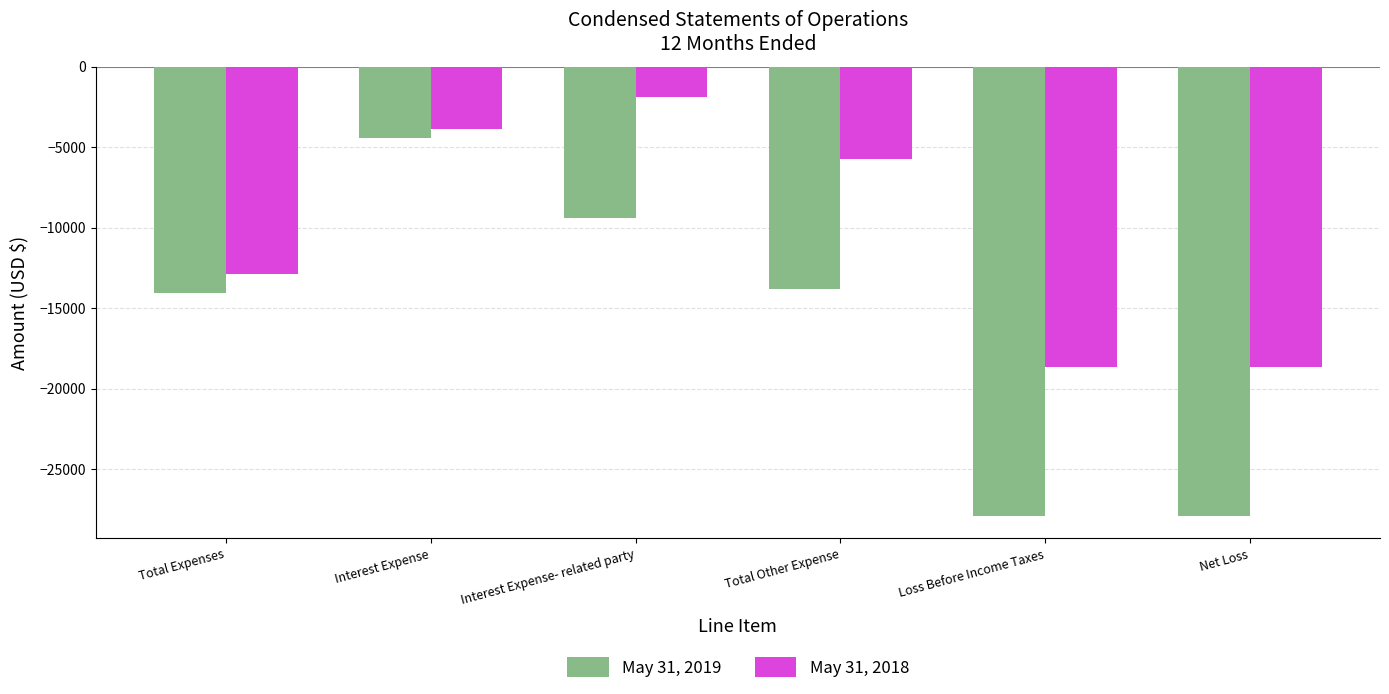

What is the difference between the highest and lowest values at Total Other Expense?

8071